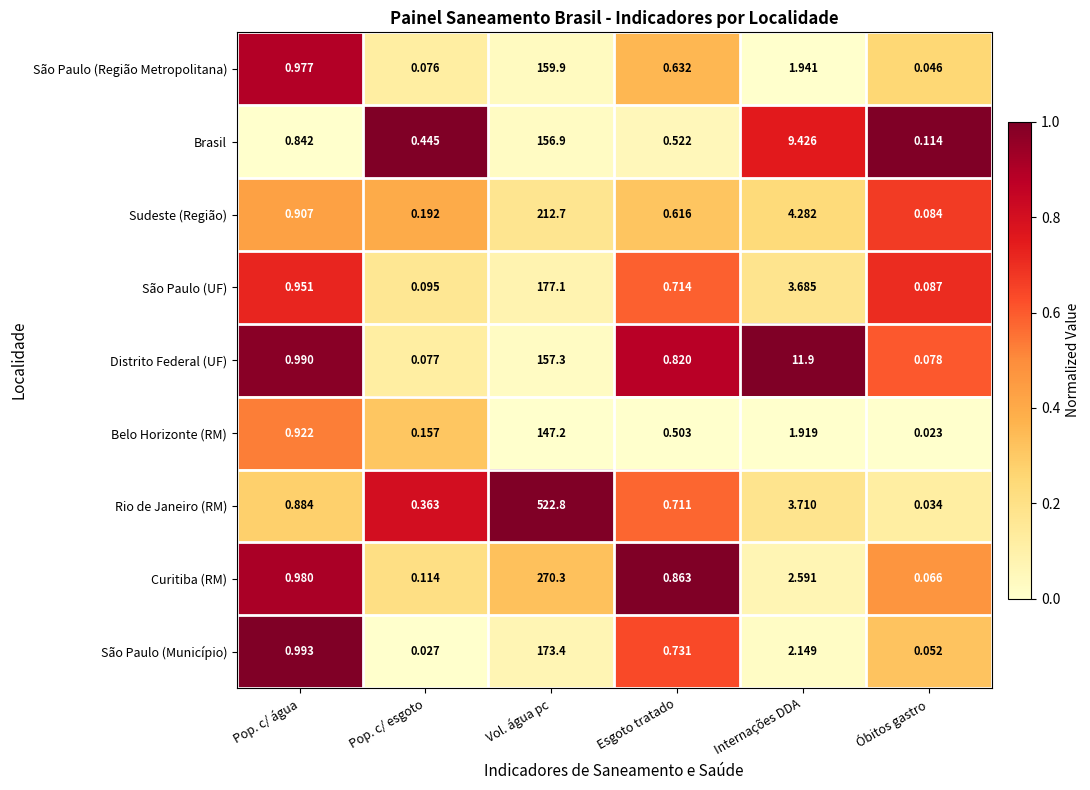

Which category has the highest value across all series?

Vol. água pc